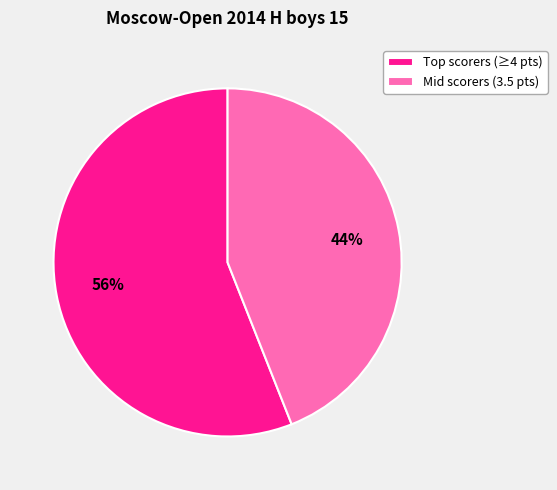

Is there any slice that represents more than half of the pie?

Yes